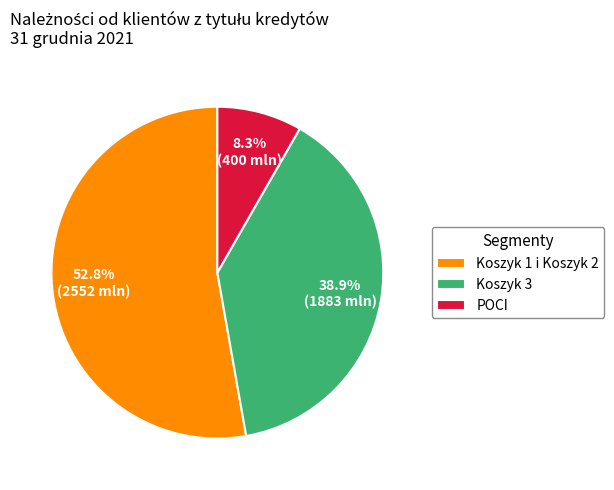

Does Koszyk 1 i Koszyk 2 account for over 50% of the chart?

Yes